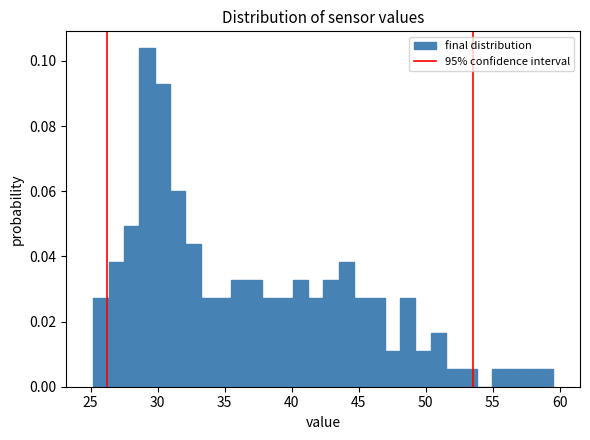

Around what value on the x-axis is the tallest bar? Give the approximate position of its centre, as read against the axis.

29.0